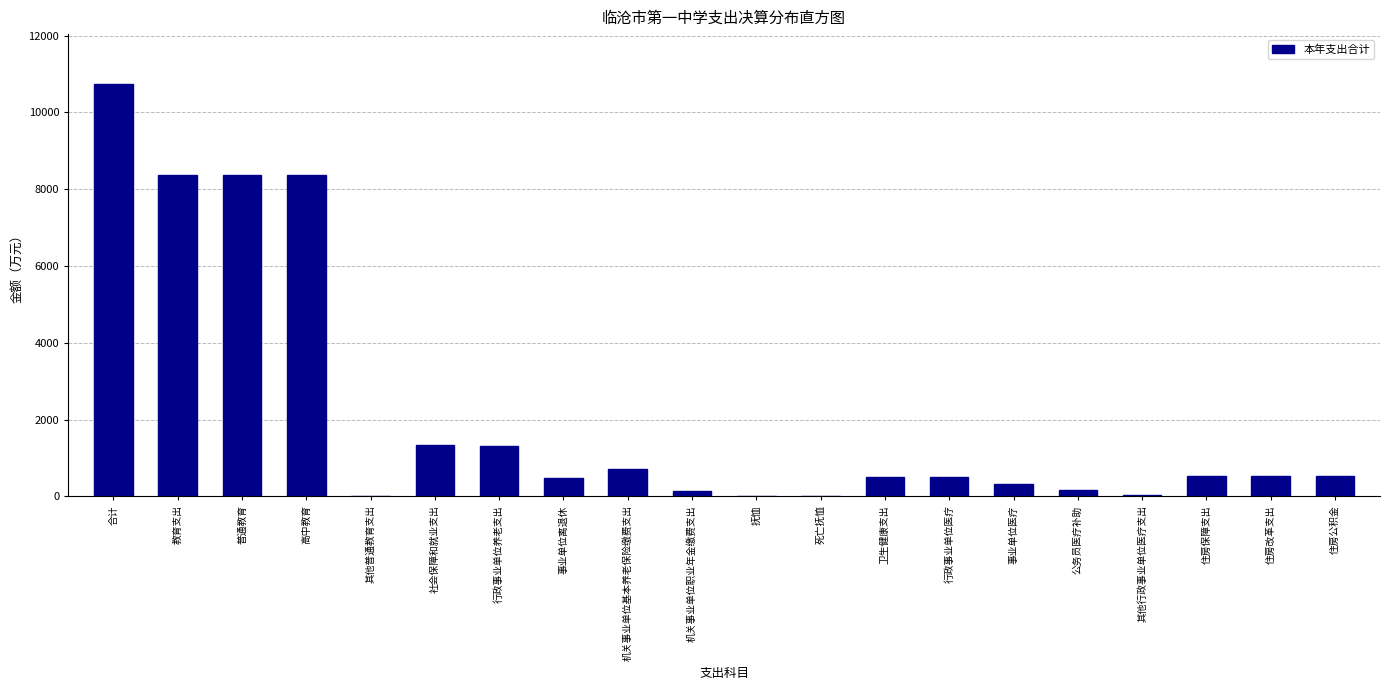

What is the greatest value displayed?

10749.7